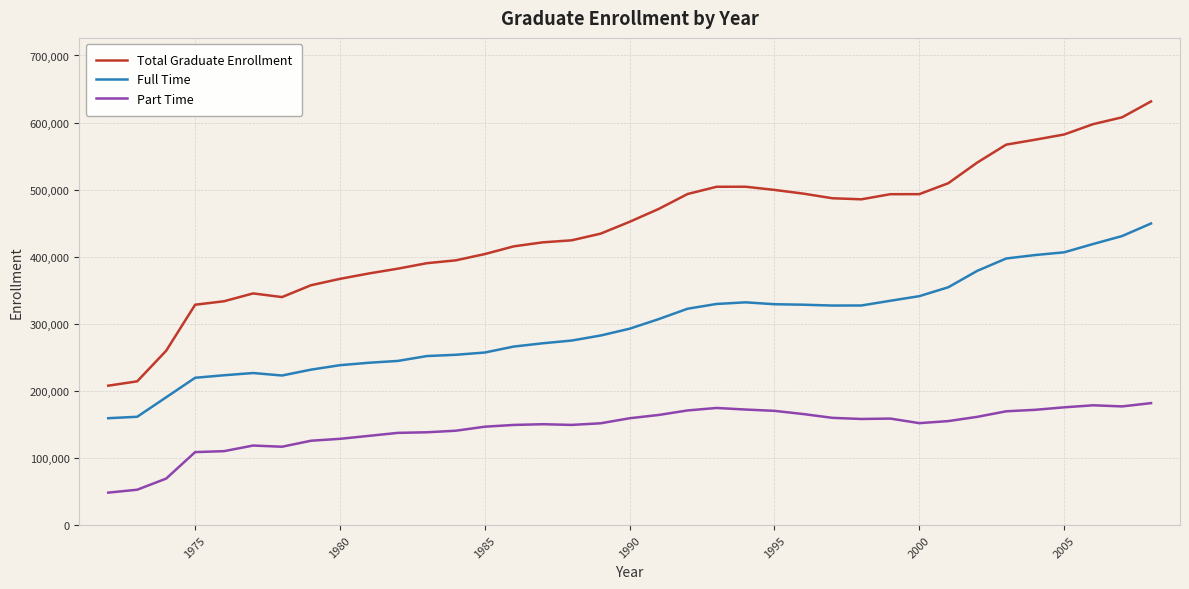

How many series are shown in this chart?

3